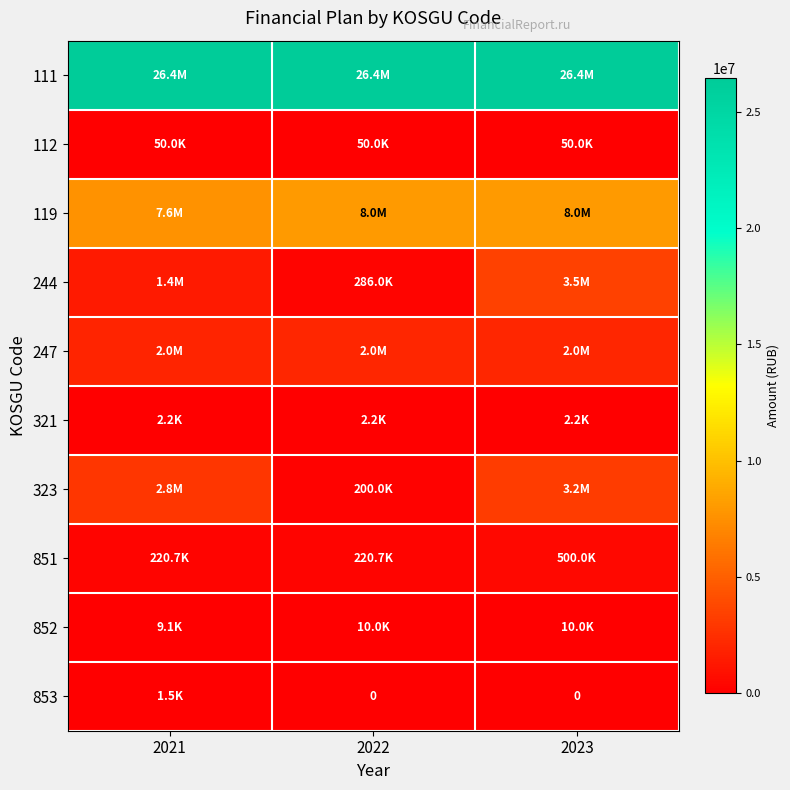

How many values in the 323 series exceed 2800000?

1